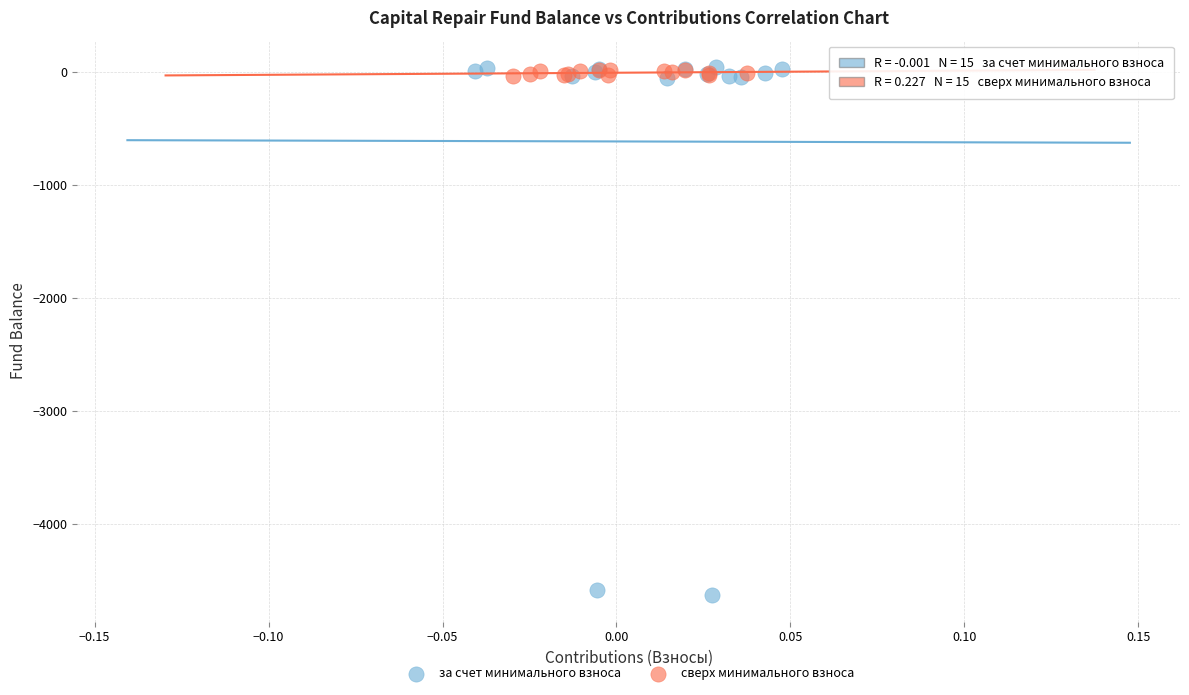

Which series has the widest spread of Y values?

за счет минимального взноса